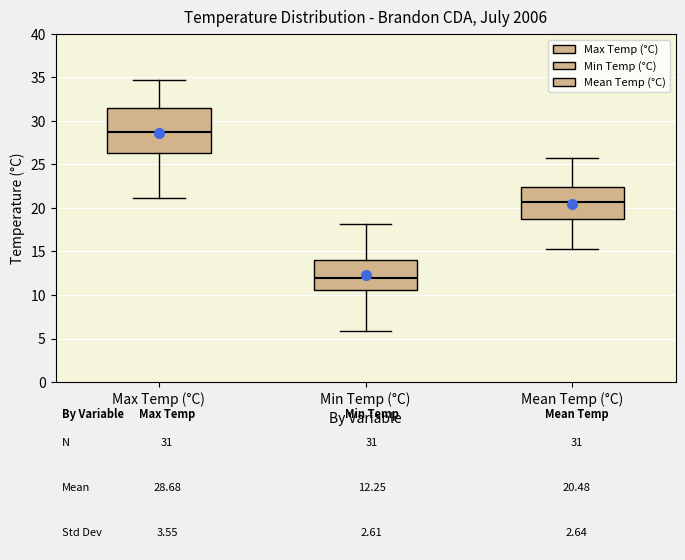

Where does the median line of the box for Min Temp (°C) sit on the y-axis? The values are not printed on the chart, so give them approximately, as read against the axis.

12.0